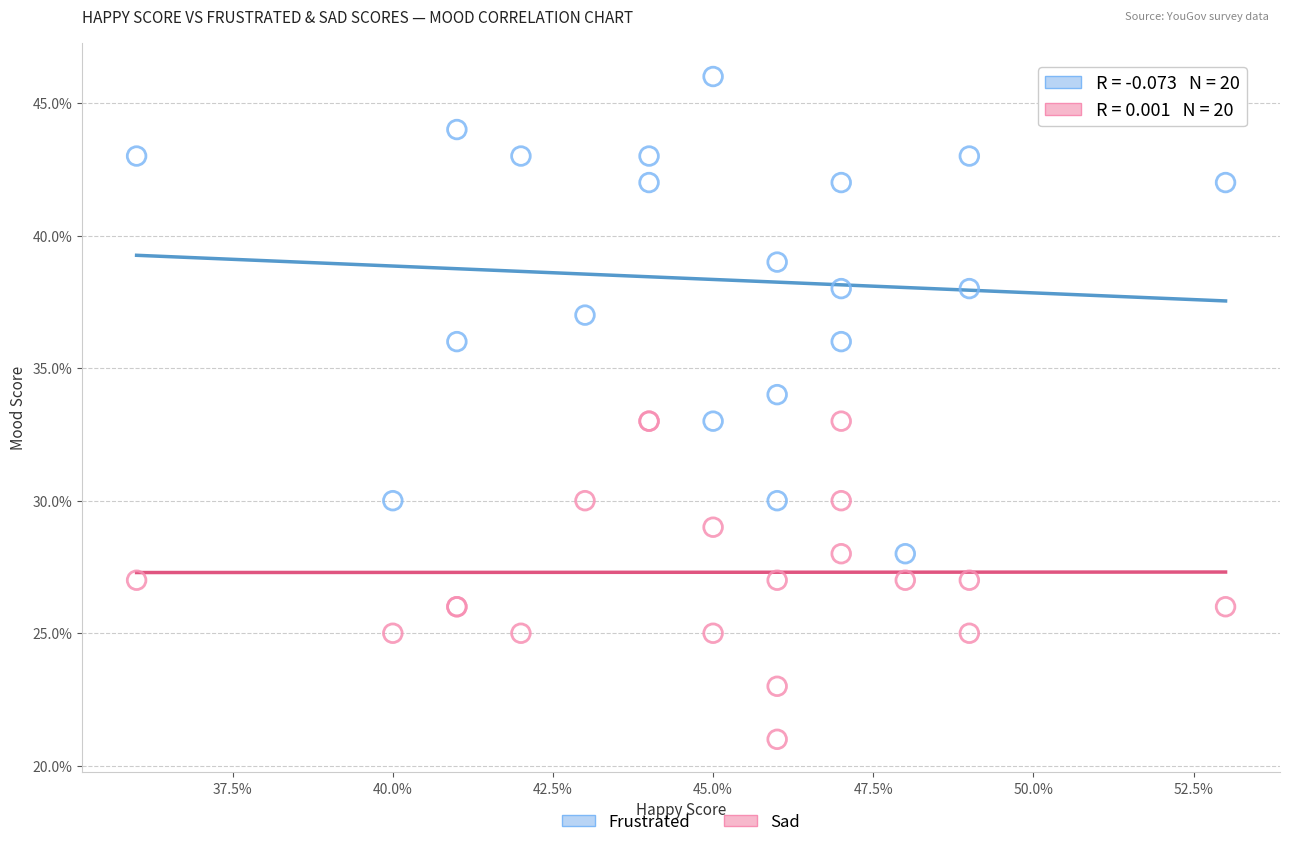

What are all the series names shown in the legend?

Frustrated, Sad